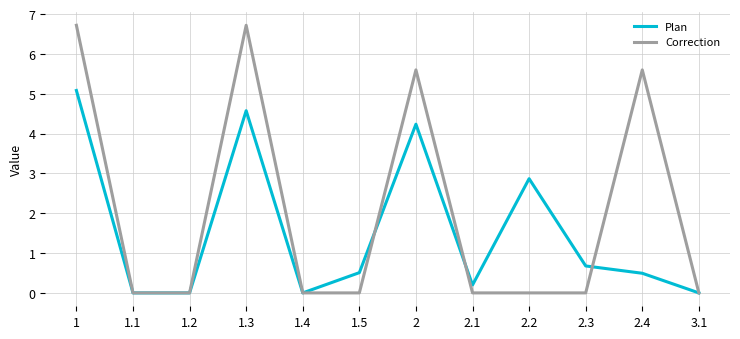

Reading left to right, list all the values displayed in this chart.

Plan: 1=5.1	1.1=0.0	1.2=0.0	1.3=4.6	1.4=0.0	1.5=0.5	2=4.2	2.1=0.2	2.2=2.9	2.3=0.7	2.4=0.5	3.1=0.0
Correction: 1=6.7	1.1=0.0	1.2=0.0	1.3=6.7	1.4=0.0	1.5=0.0	2=5.6	2.1=0.0	2.2=0.0	2.3=0.0	2.4=5.6	3.1=0.0